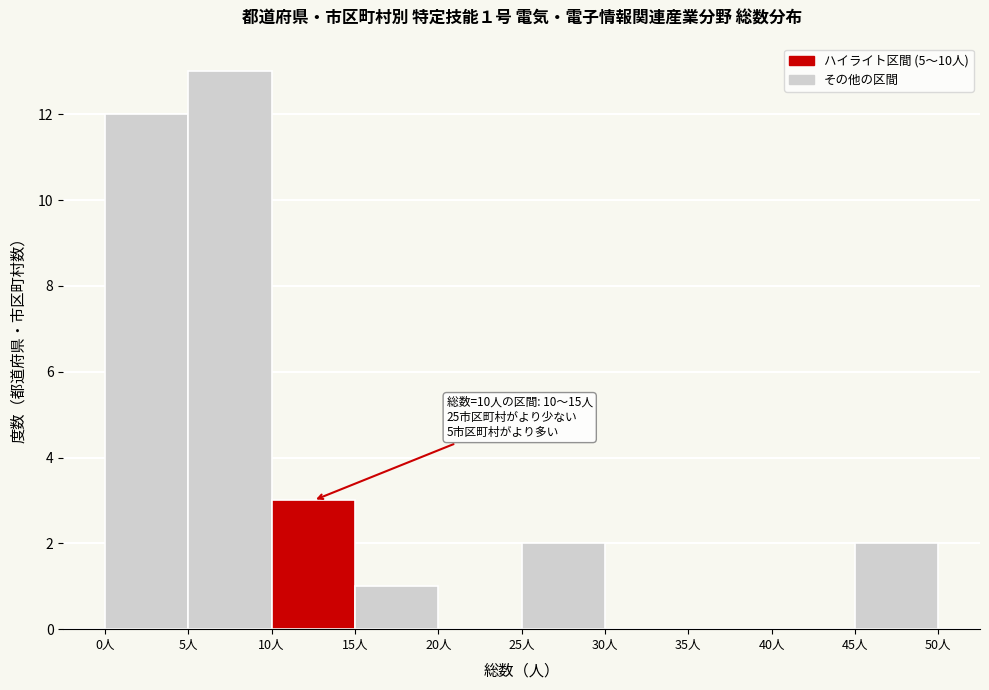

Which range on the x-axis has the tallest bar?

5 to 10